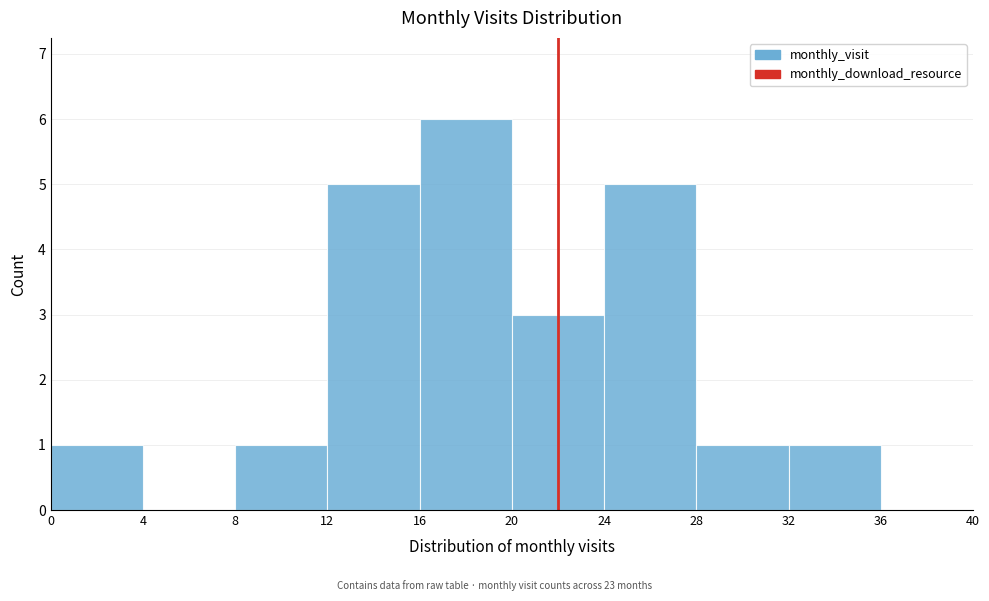

Reading left to right, list every bar in this chart as the range it spans on the x-axis followed by its height. The values are not printed on the chart, so give them approximately, as read against the axis.

0 to 4: 1
4 to 8: 0
8 to 12: 1
12 to 16: 5
16 to 20: 6
20 to 24: 3
24 to 28: 5
28 to 32: 1
32 to 36: 1
36 to 40: 0